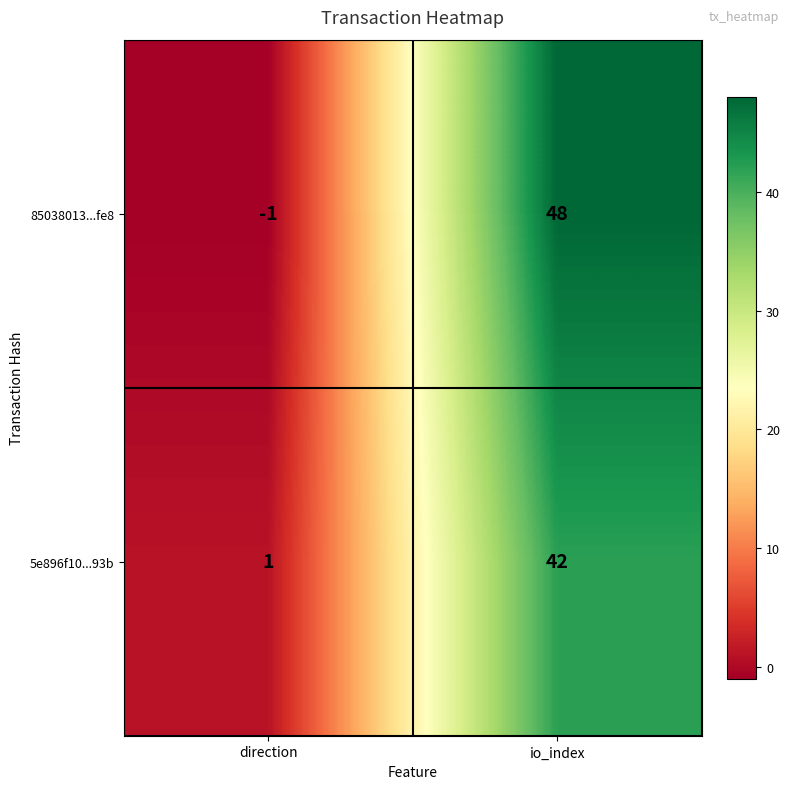

The value of 85038013...fe8 at direction is -1. True or false?

True